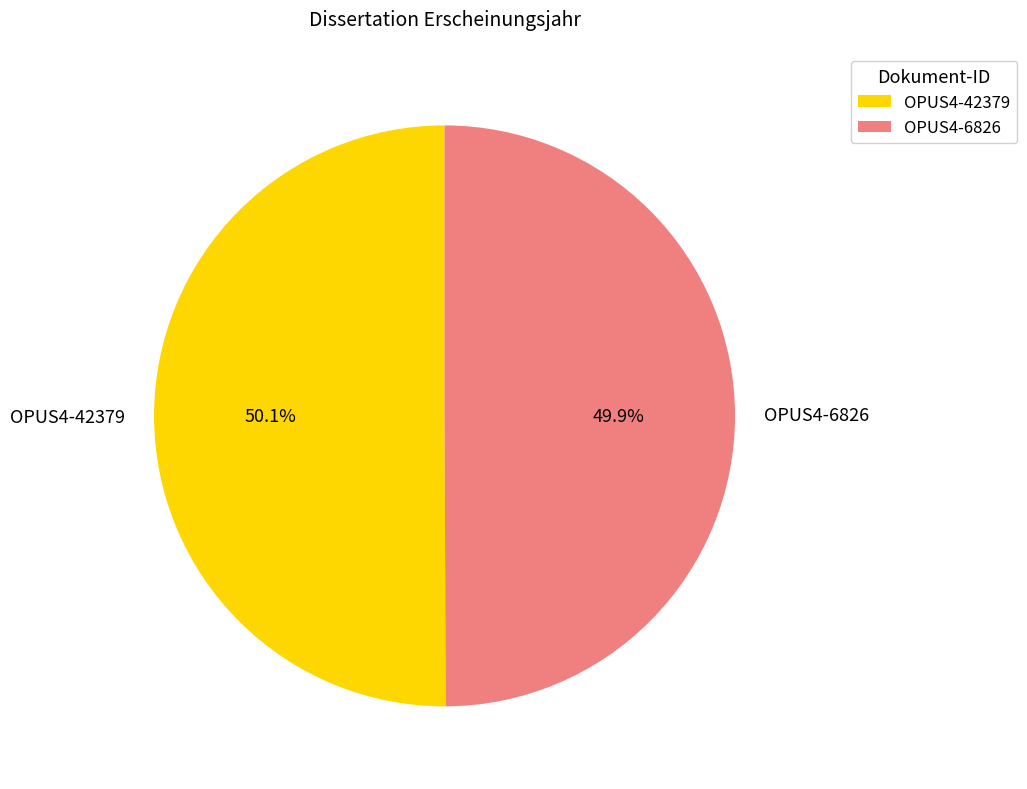

True or false: OPUS4-6826 accounts for 50% of the total.

True